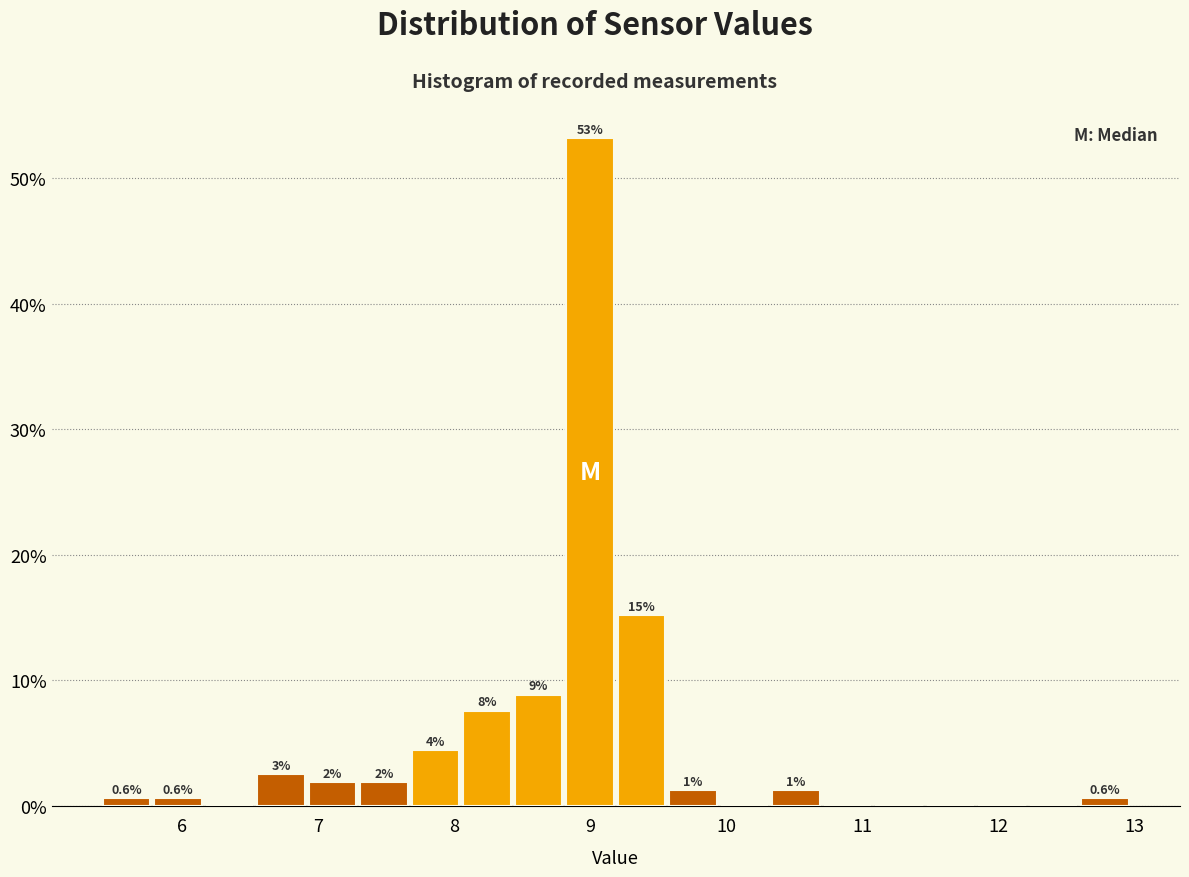

Around what value on the x-axis is the tallest bar? Give the approximate position of its centre, as read against the axis.

9.0